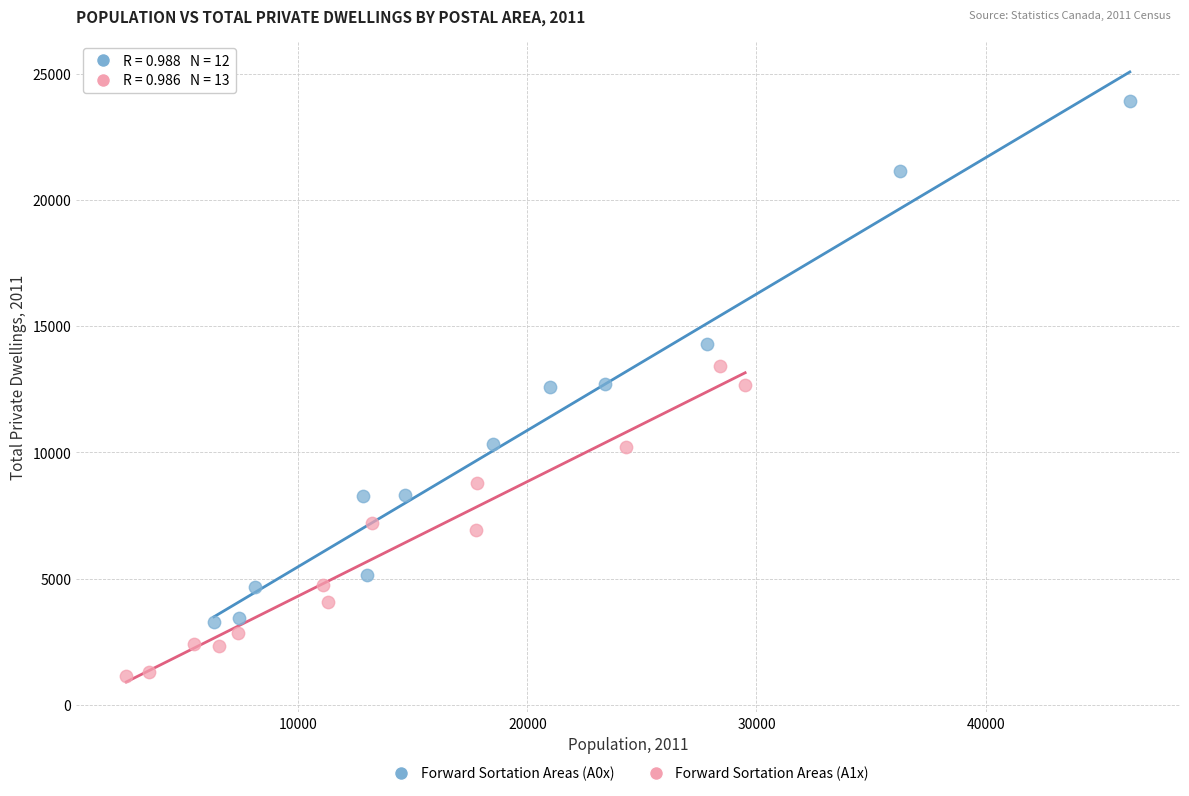

Which series has the largest Y range (max minus min)?

Forward Sortation Areas (A0x)